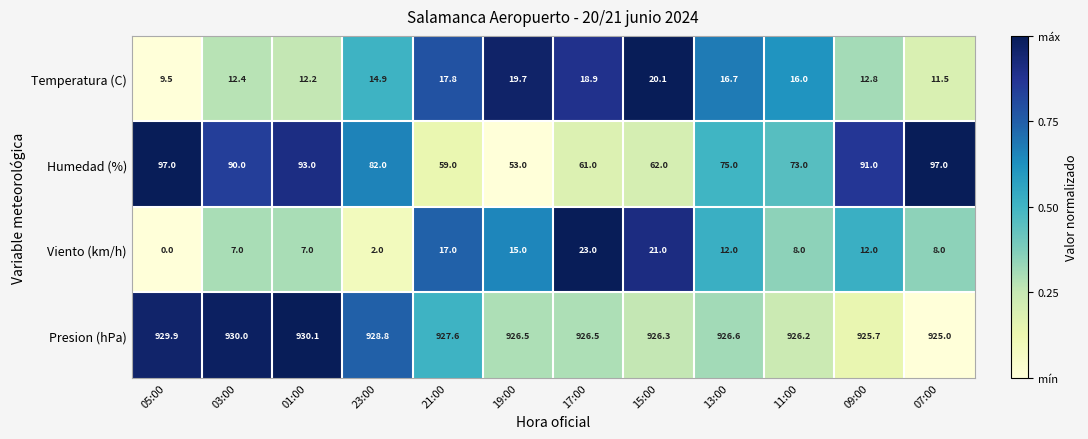

True or false: Presion (hPa) has a value of 194.4 at 19:00.

False